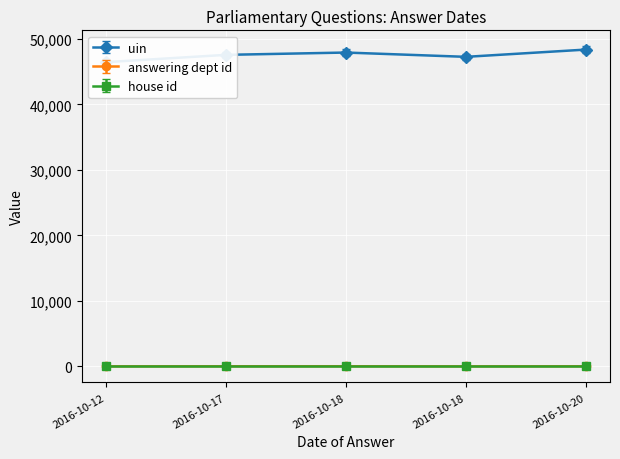

Rank the series by their maximum value, from highest to lowest.

uin, answering dept id, house id